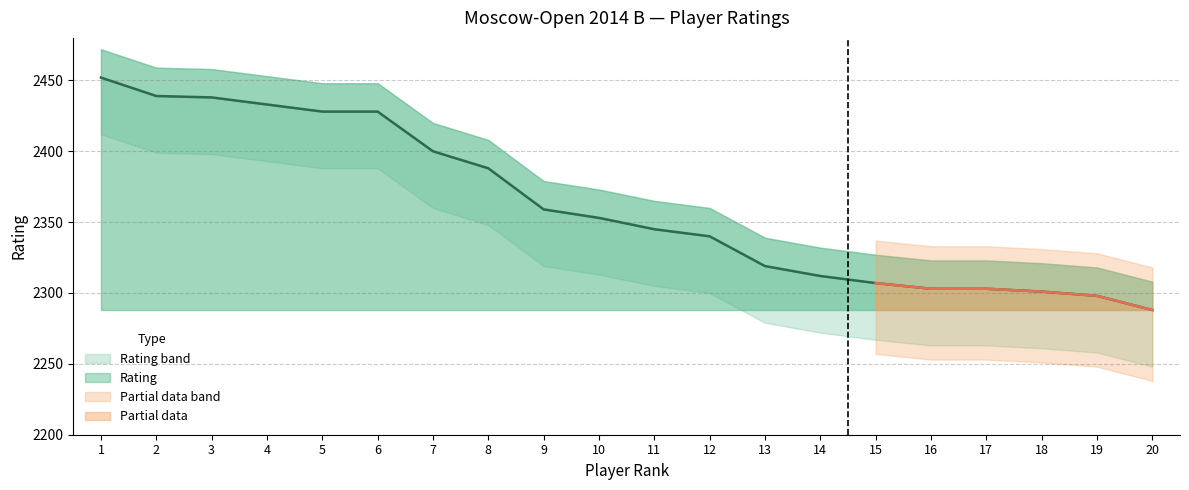

Is it true that the value at 16 is 2303?

True